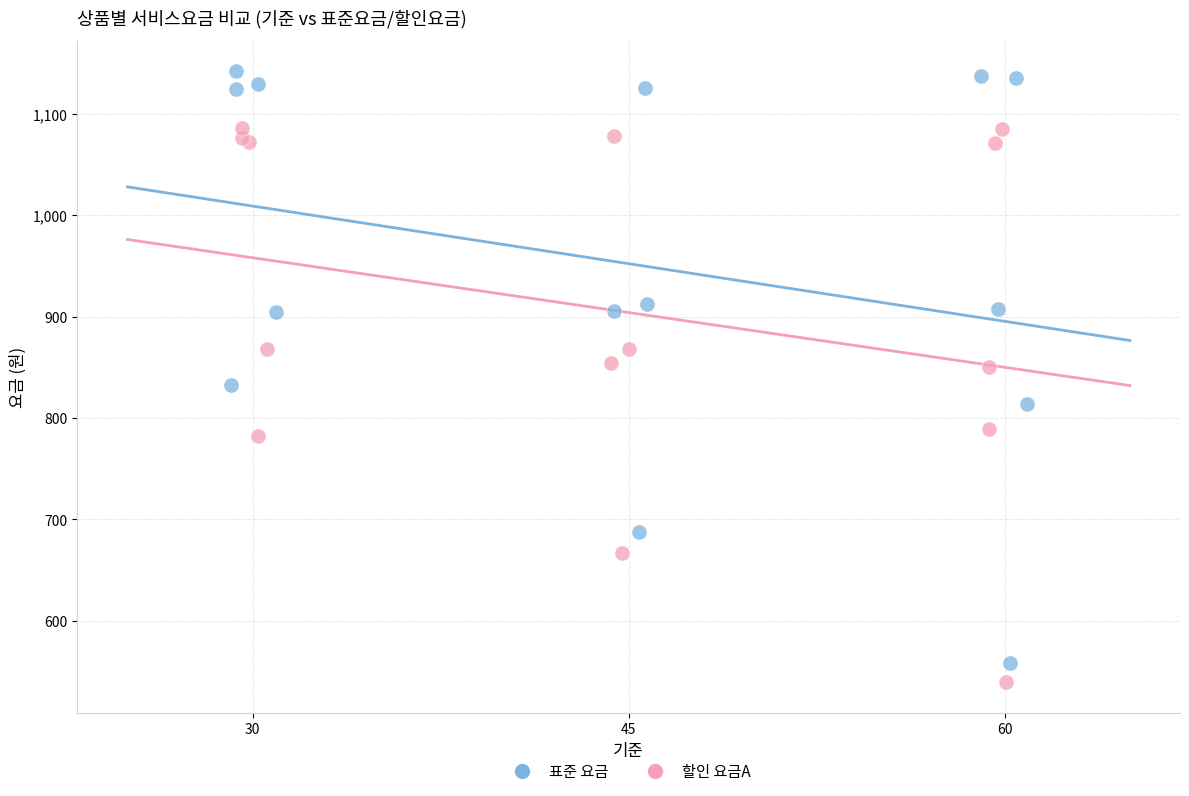

Which series reaches the minimum Y coordinate?

할인 요금A